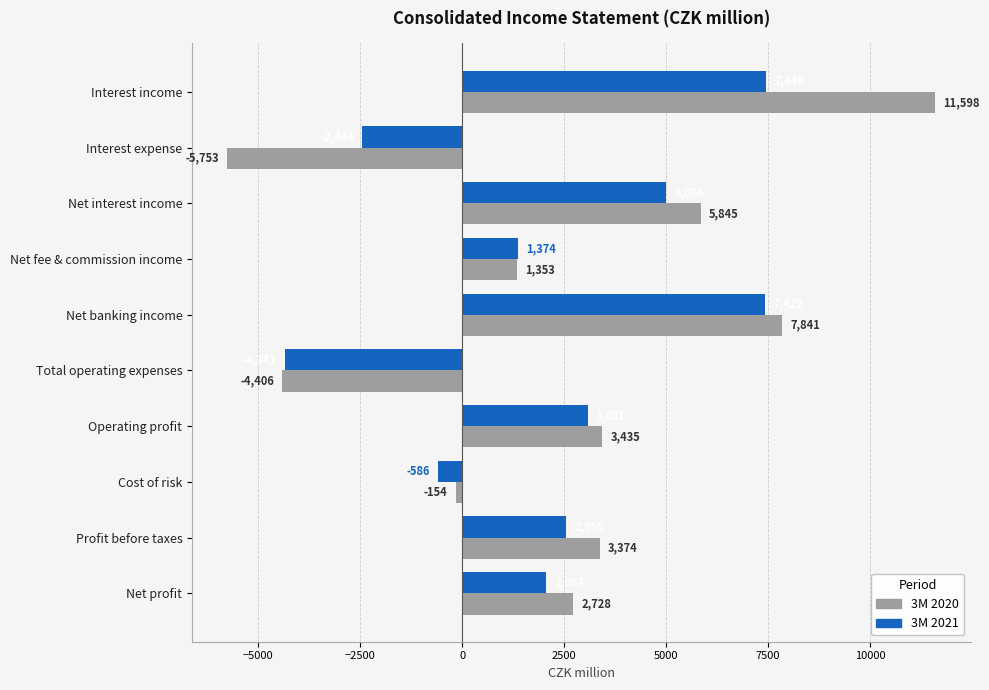

Which series has the widest spread of values?

3M 2020